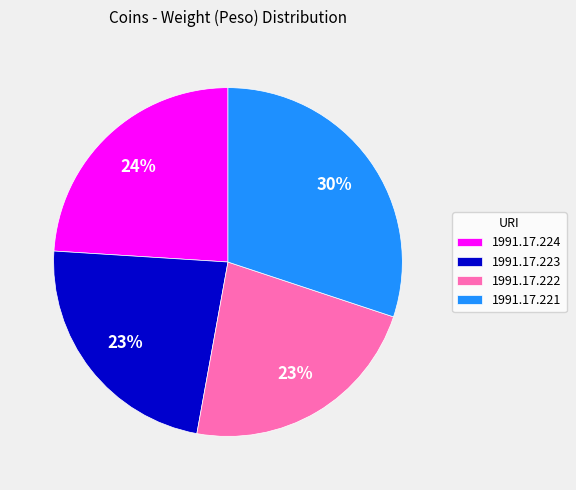

Is 1991.17.224 the majority of the pie?

No